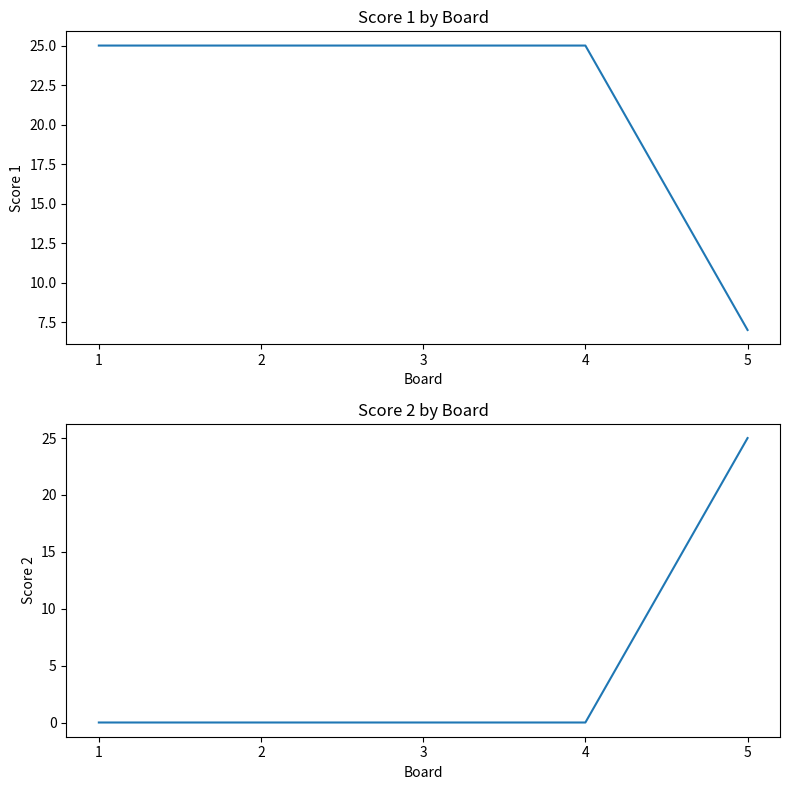

Does the chart display data point markers on the line(s)?

No